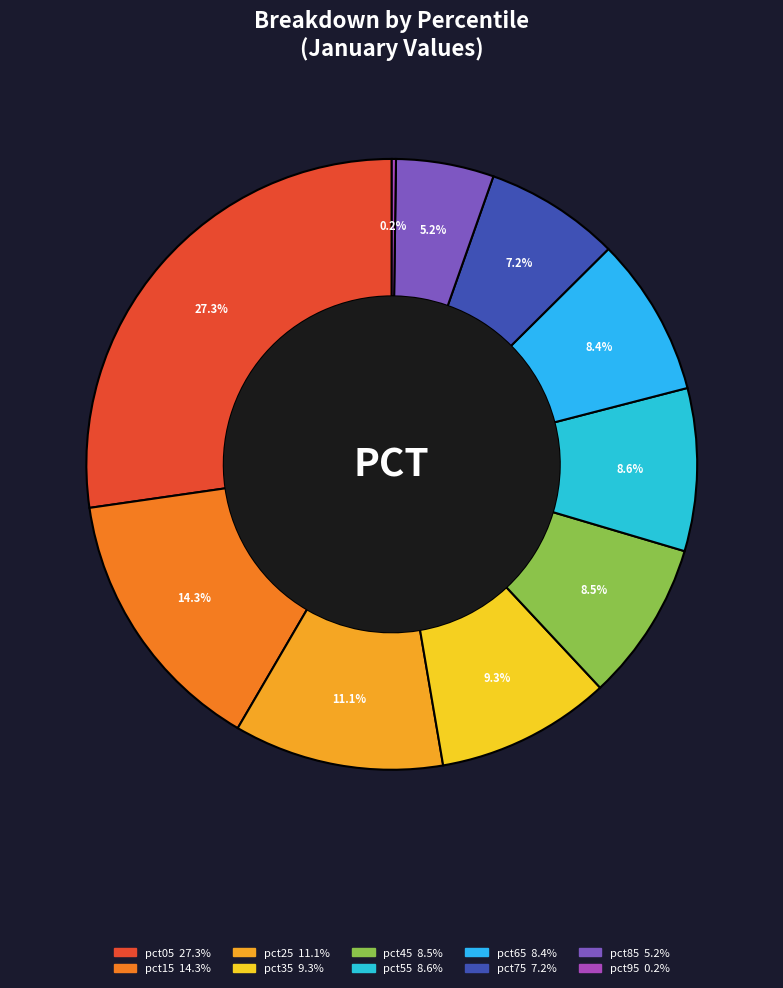

How many slices are in this pie chart?

10